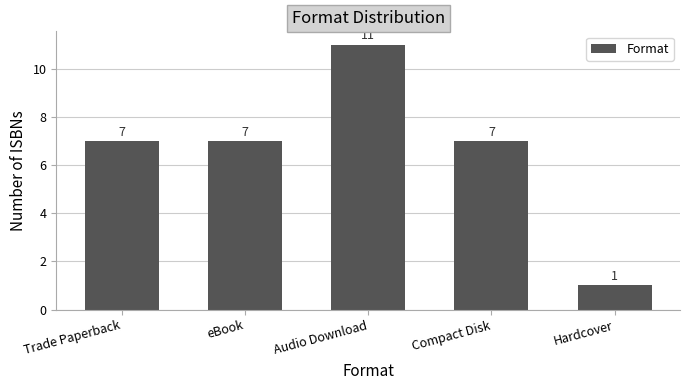

What is the label of the 2nd bar from the left?

eBook